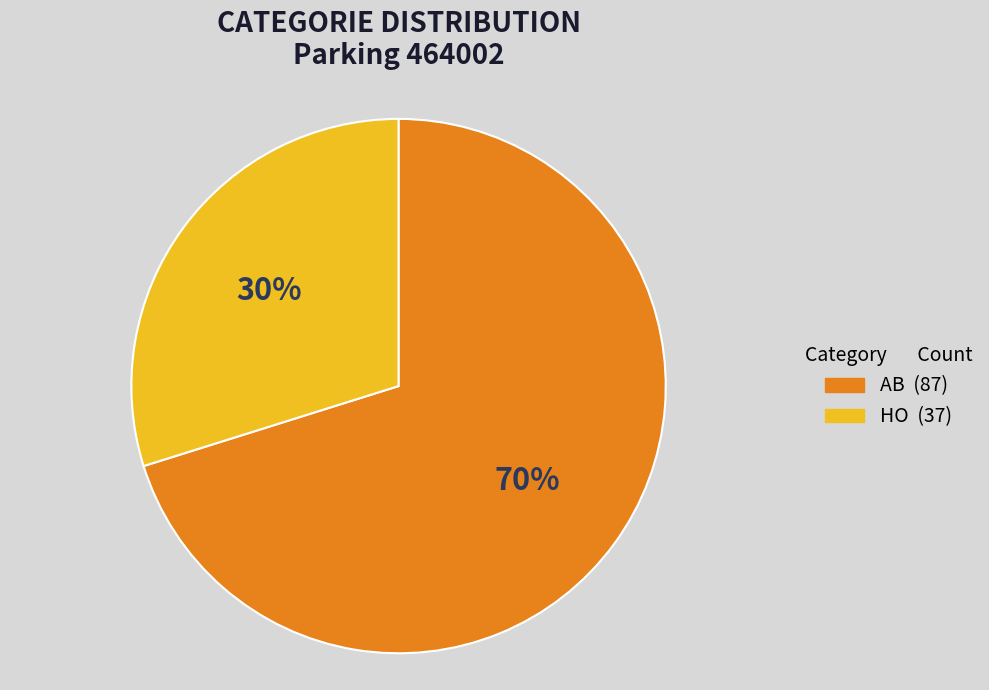

To the nearest percent, what is the difference between the largest and smallest slice percentages?

40%